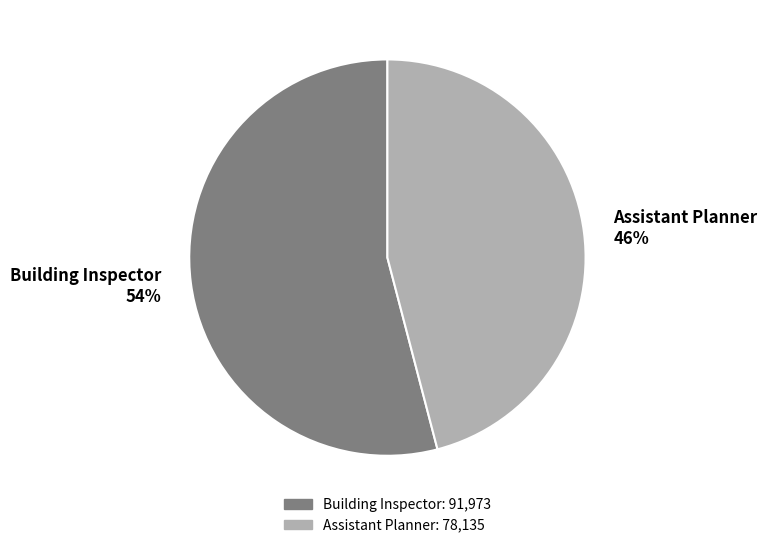

Rank the categories by value from highest to lowest.

Building Inspector, Assistant Planner